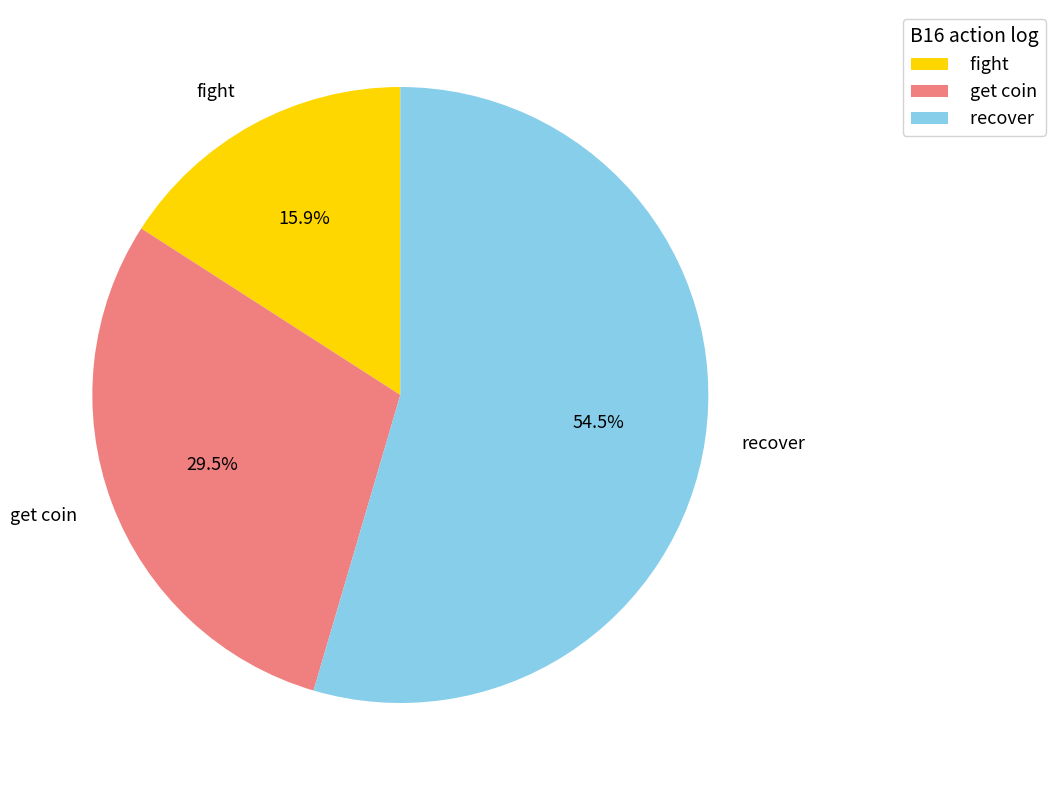

Which has a higher value, fight or recover?

recover